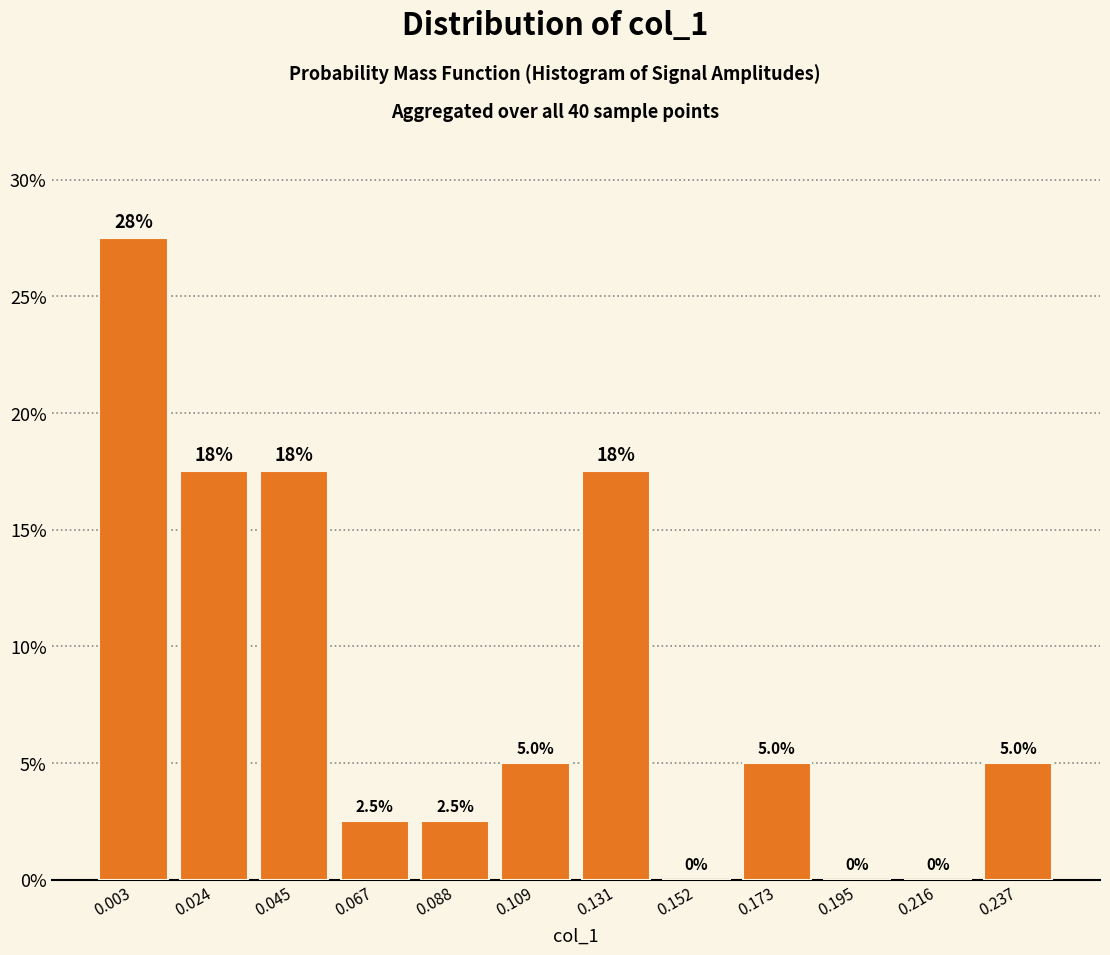

Which range on the x-axis has the tallest bar?

-0.010 to 0.015